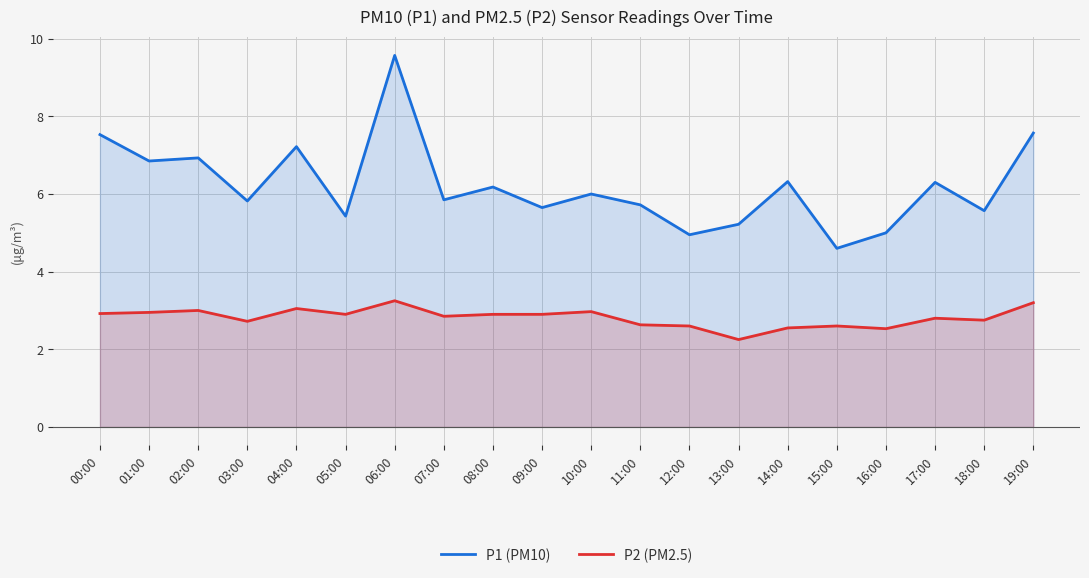

What is the spread (max minus min) of values at 11:00?

3.1